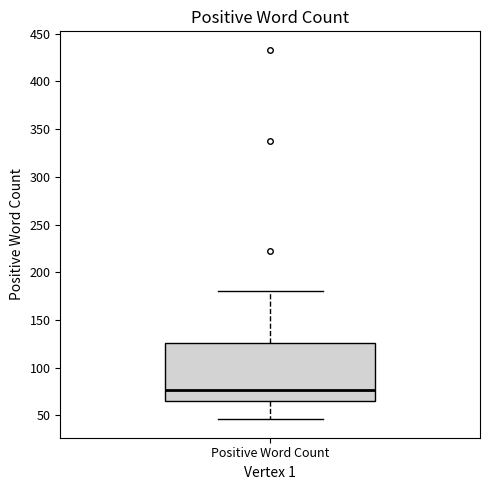

Where is the lower edge of the box for Positive Word Count on the y-axis? The values are not printed on the chart, so give them approximately, as read against the axis.

65